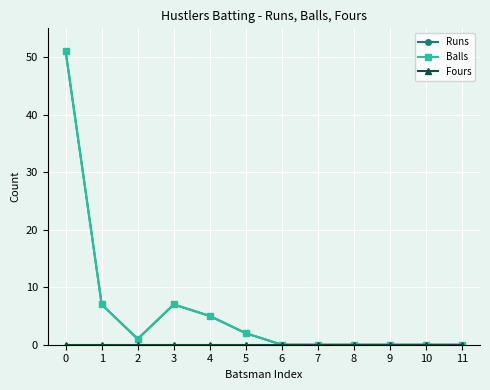

At how many categories does at least one series exceed 29?

1